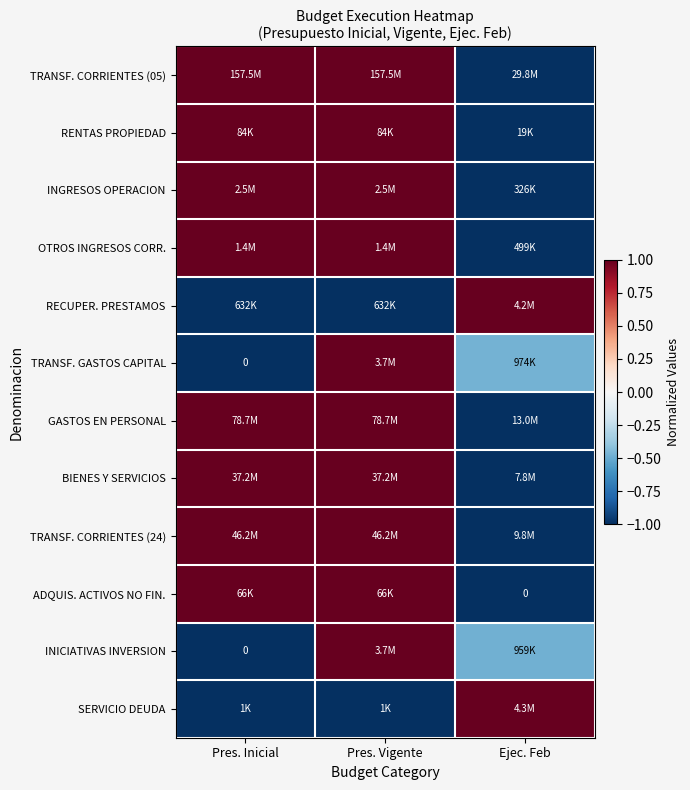

Is it true that INICIATIVAS INVERSION equals 1.0 at Pres. Vigente?

True